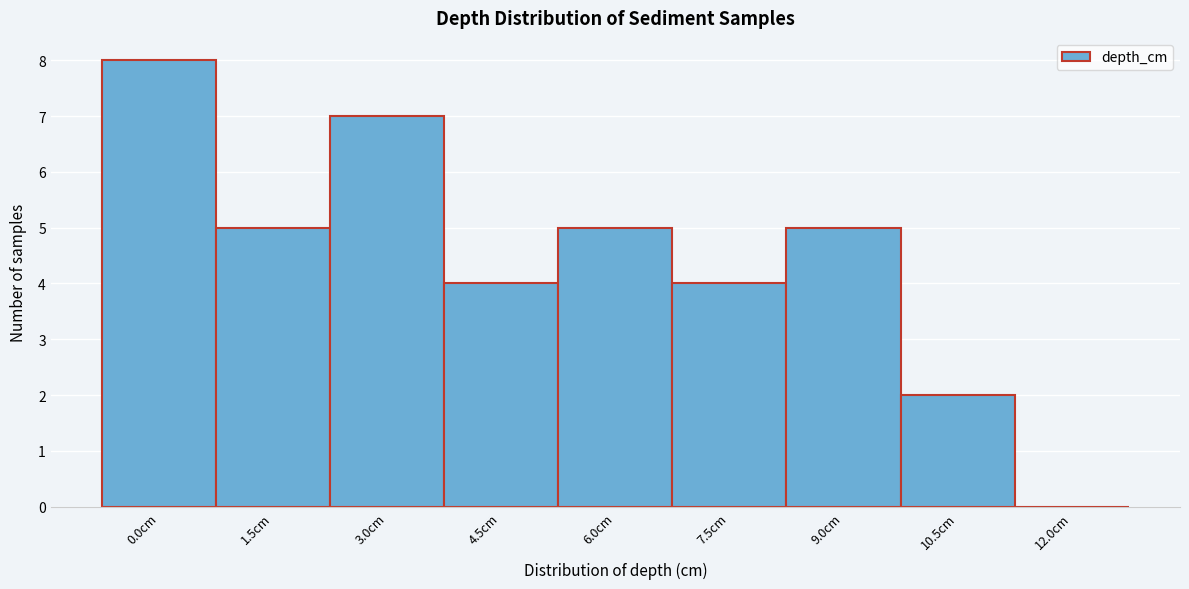

Reading left to right, list all the values displayed in this chart.

0.0cm=8	1.5cm=5	3.0cm=7	4.5cm=4	6.0cm=5	7.5cm=4	9.0cm=5	10.5cm=2	12.0cm=0